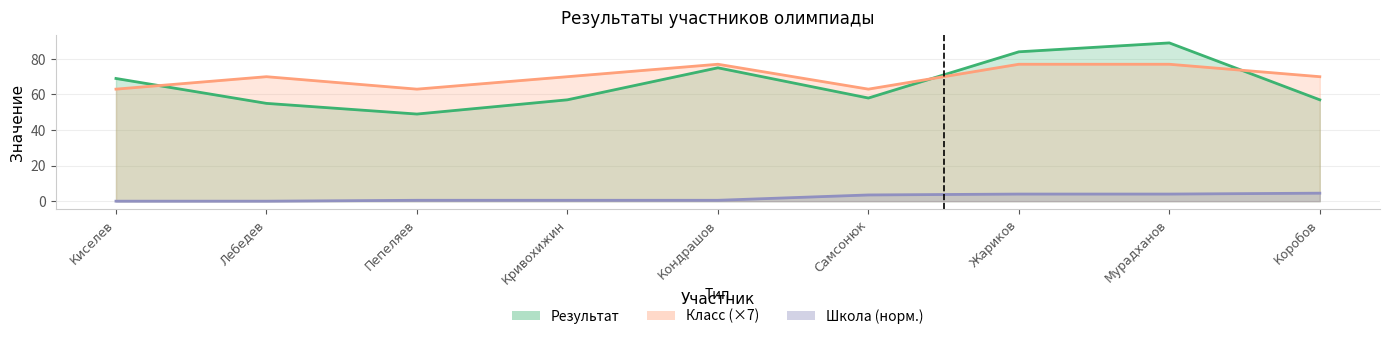

What is the value of the Школа point at the 4th from the left?

0.5